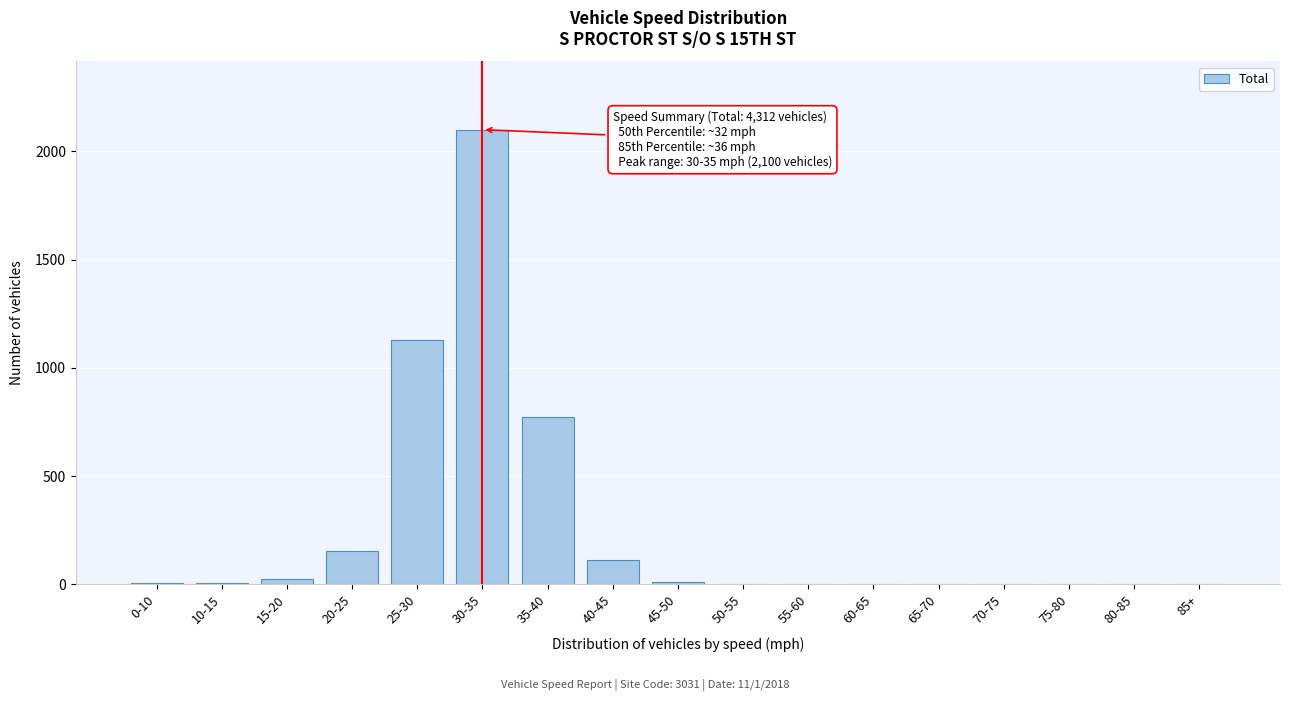

What is the sum of all values?

4312